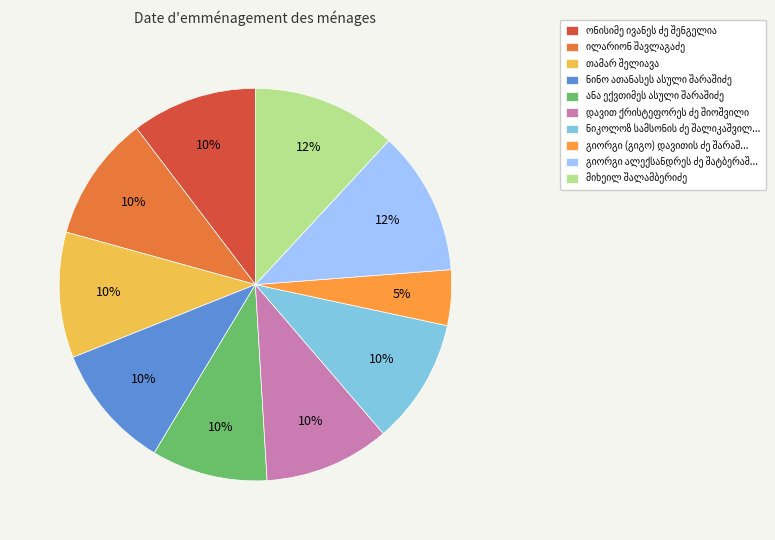

To the nearest percent, what is the average slice percentage?

10%